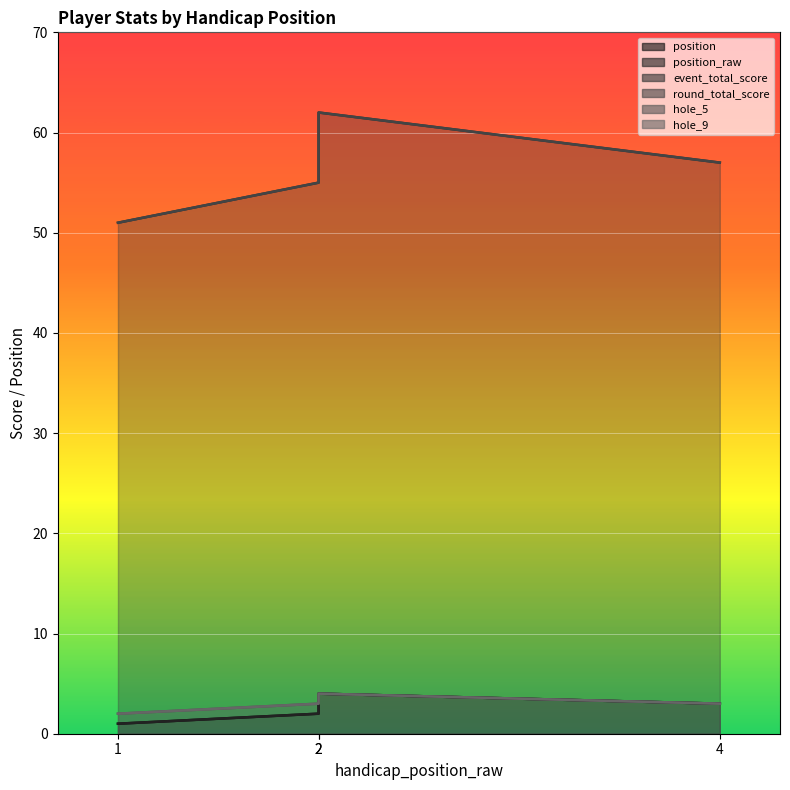

Where does the position_raw series first go above 3?

2